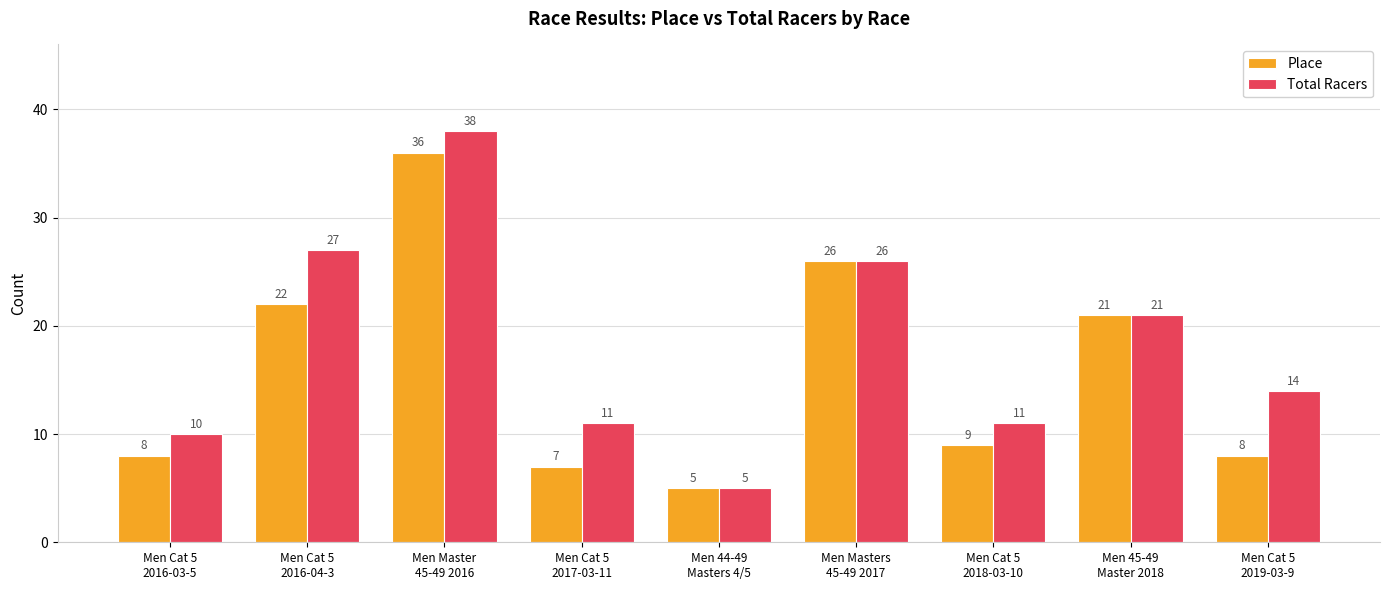

What are all the series names shown in the legend?

Place, Total Racers